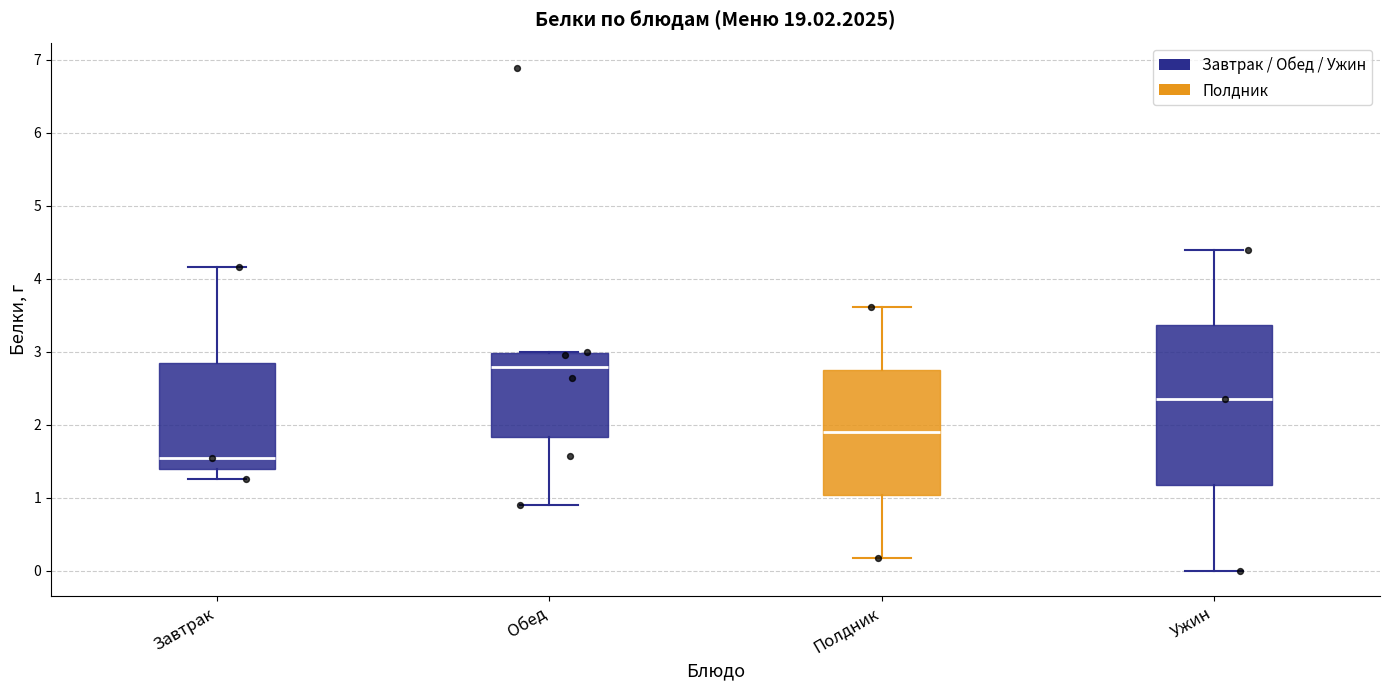

Which box is the tallest, from its lower edge to its upper edge?

Ужин